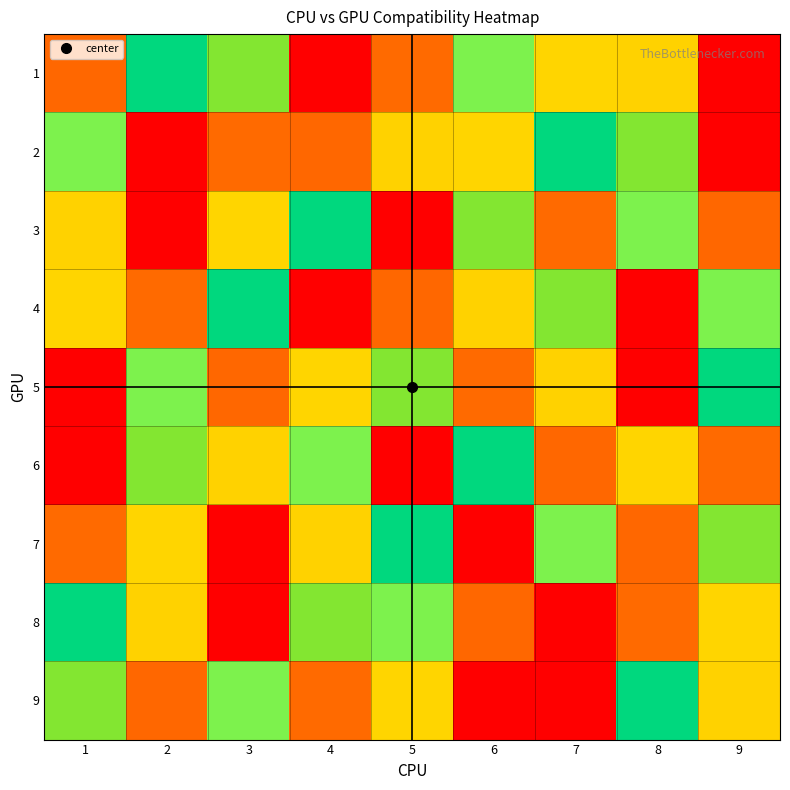

Reading left to right, what are all the values shown in this chart?

1: 1=8	2=5	3=6	4=1	5=2	6=4	7=3	8=7	9=9
2: 1=4	2=9	3=2	4=8	5=7	6=3	7=5	8=6	9=1
3: 1=7	2=1	3=3	4=5	5=9	6=6	7=2	8=4	9=8
4: 1=3	2=2	3=5	4=9	5=8	6=7	7=6	8=1	9=4
5: 1=1	2=4	3=8	4=3	5=6	6=2	7=7	8=9	9=5
6: 1=9	2=6	3=7	4=4	5=1	6=5	7=8	8=3	9=2
7: 1=2	2=3	3=9	4=7	5=5	6=1	7=4	8=8	9=6
8: 1=5	2=7	3=1	4=6	5=4	6=8	7=9	8=2	9=3
9: 1=6	2=8	3=4	4=2	5=3	6=9	7=1	8=5	9=7